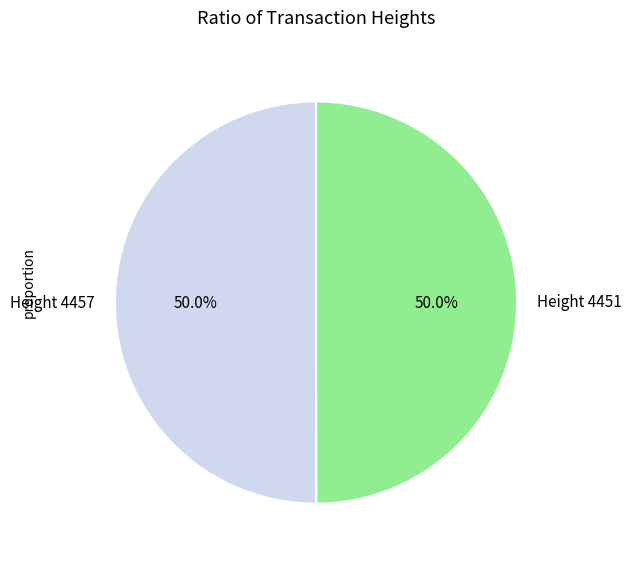

Approximately how many times larger is the value at Height 4451 compared to Height 4457?

1.0